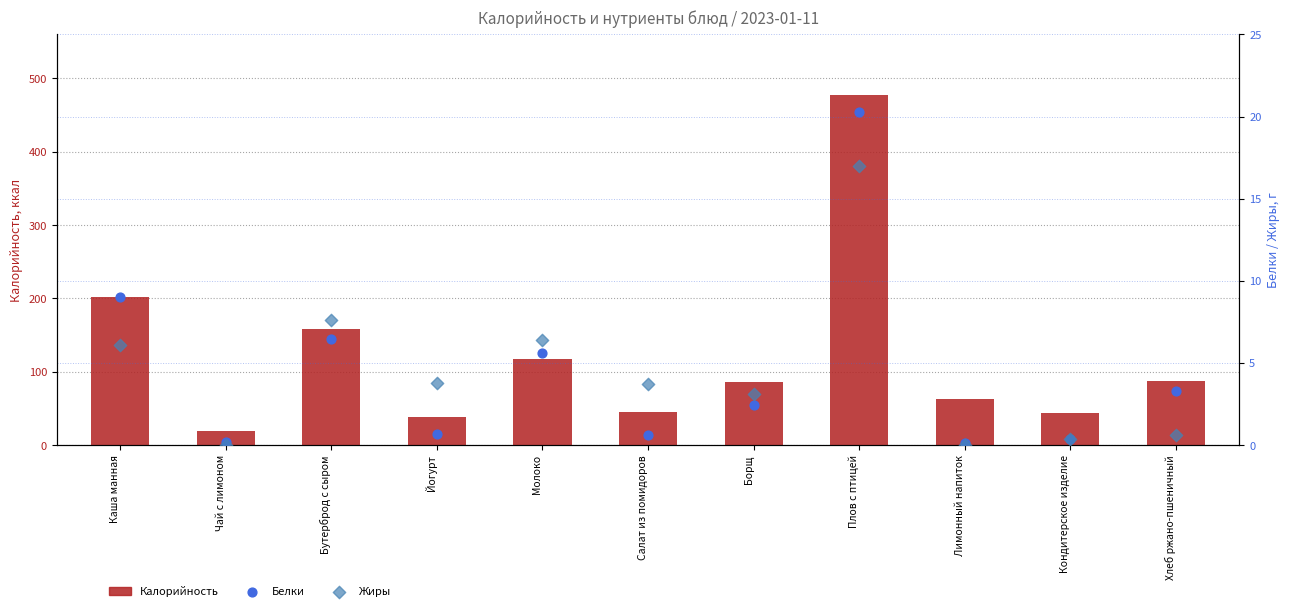

Is the value of Жиры at Молоко greater than the value of Белки at Молоко?

Yes